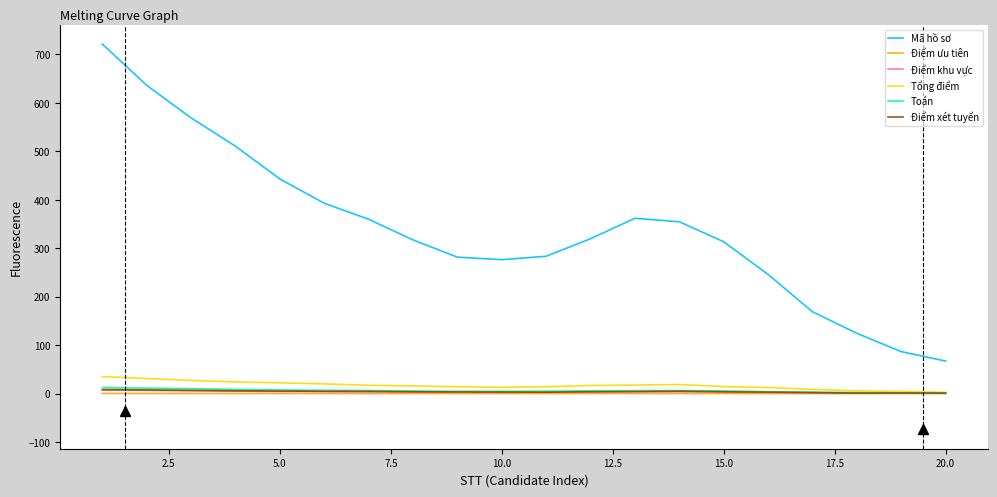

What is the difference between the maximum and minimum values in the Mã hồ sơ series?

654.1